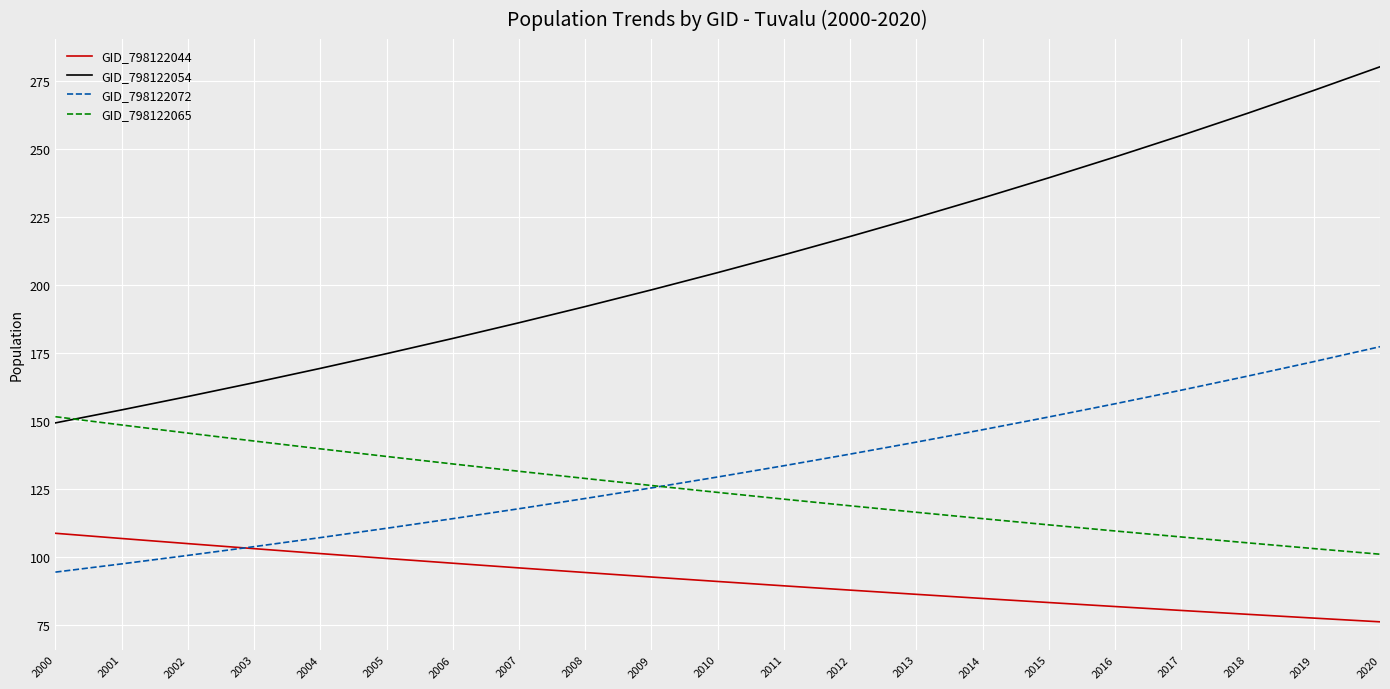

Which series has the largest total across all categories?

GID_798122054